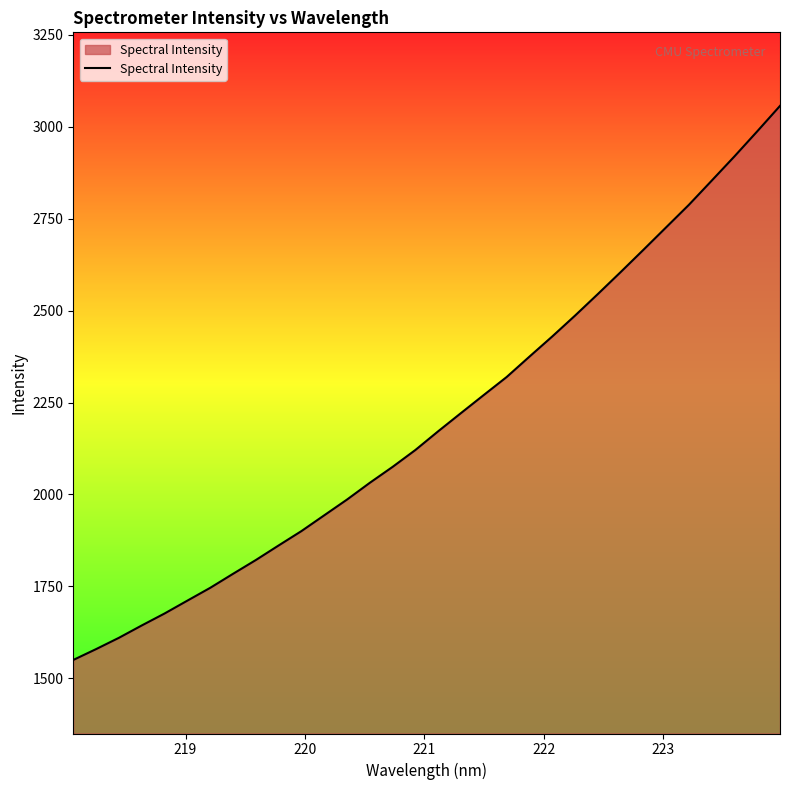

What is the smallest value displayed?

1550.0